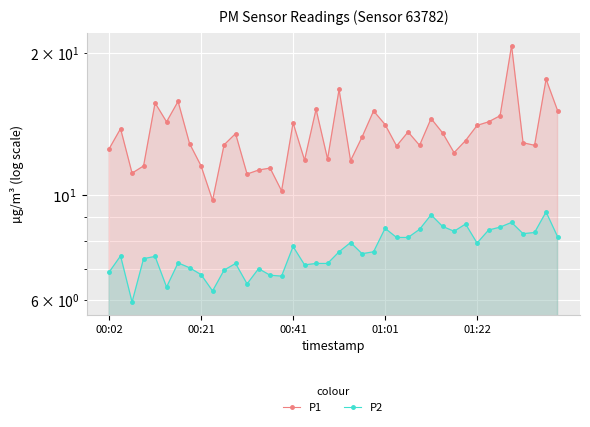

What is the difference between the maximum and second lowest values in the P2 series?

3.0